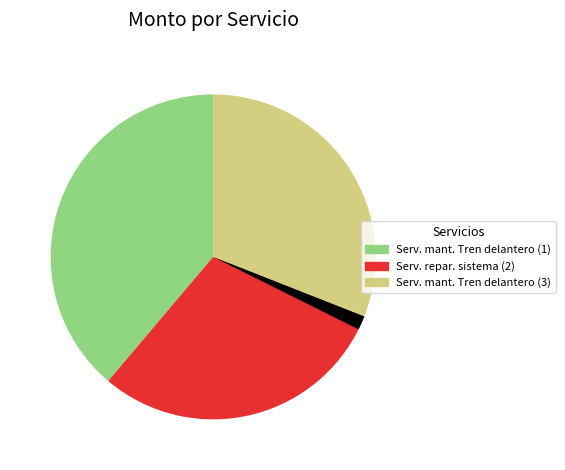

Is there any slice that represents more than half of the pie?

No